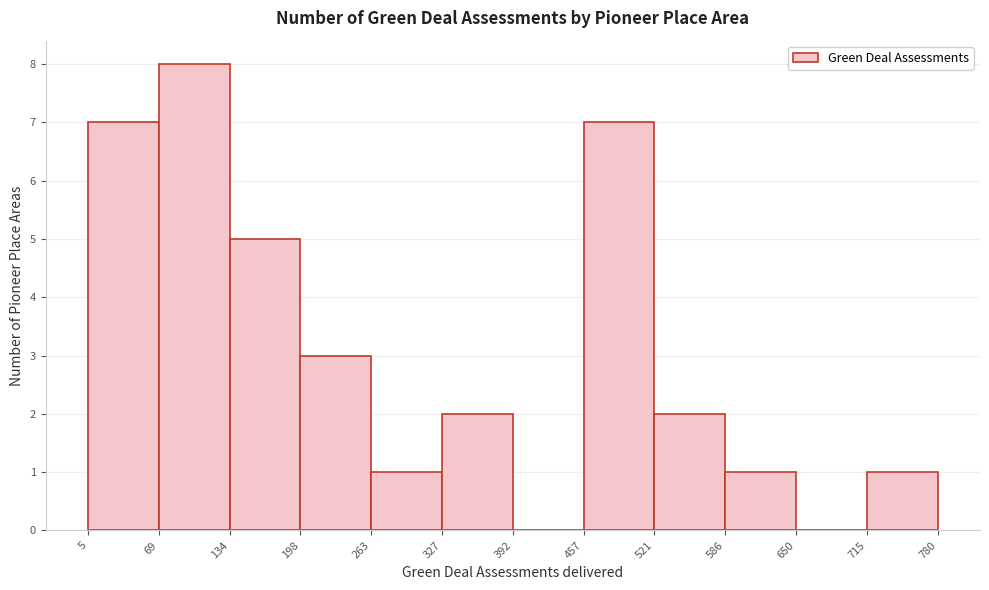

What is the height of the bar covering 263 to 327 on the x-axis? The values are not printed on the chart, so give them approximately, as read against the axis.

1